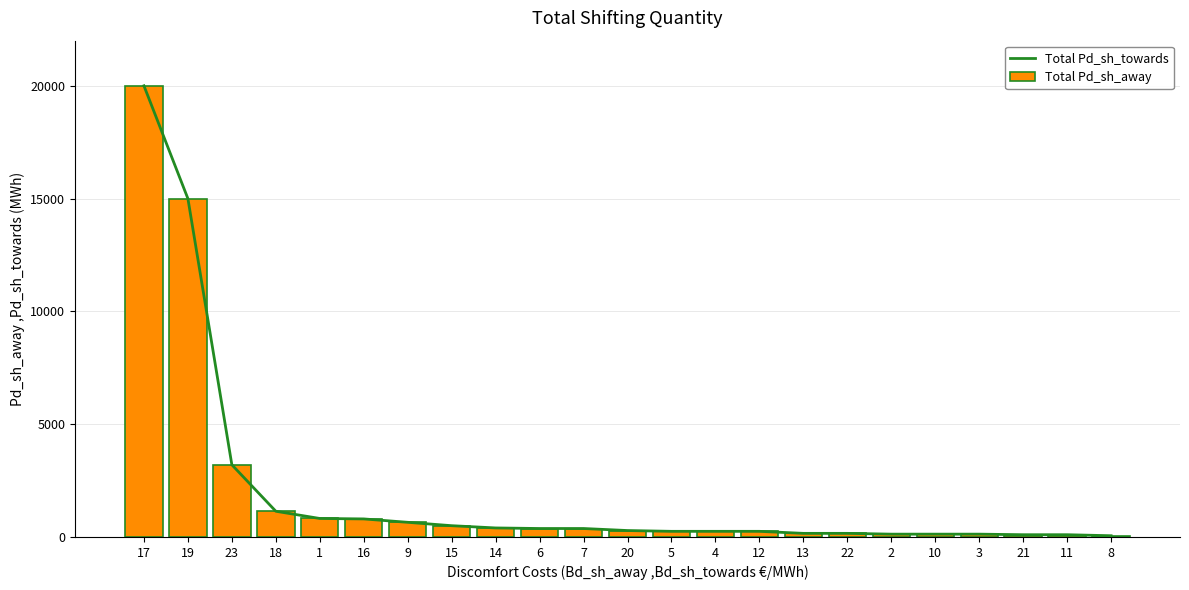

What is the difference between the maximum and minimum values in the Total Pd_sh_towards series?

19945